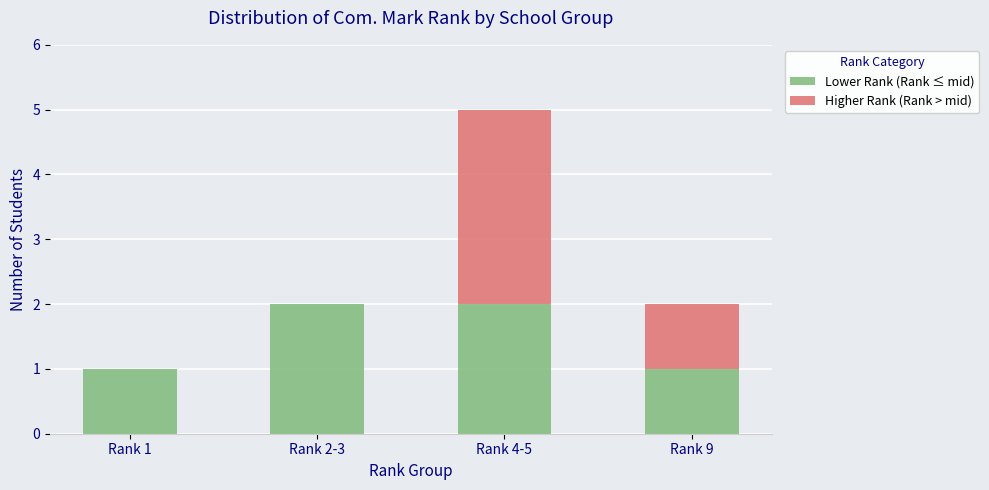

How many distinct data groups are displayed?

2